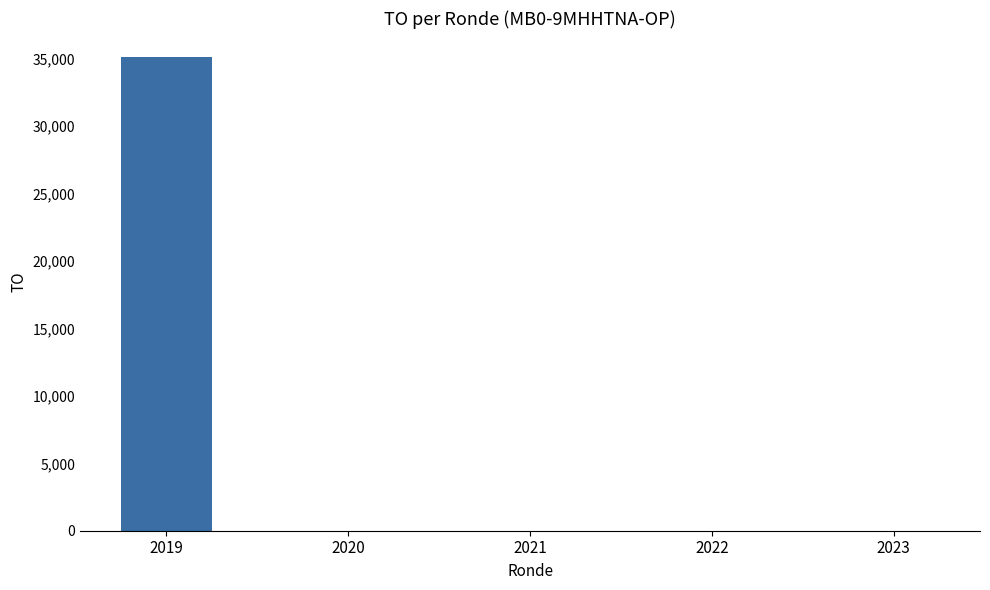

Reading right to left, list all the values displayed in this chart.

0	0	0	0	35156